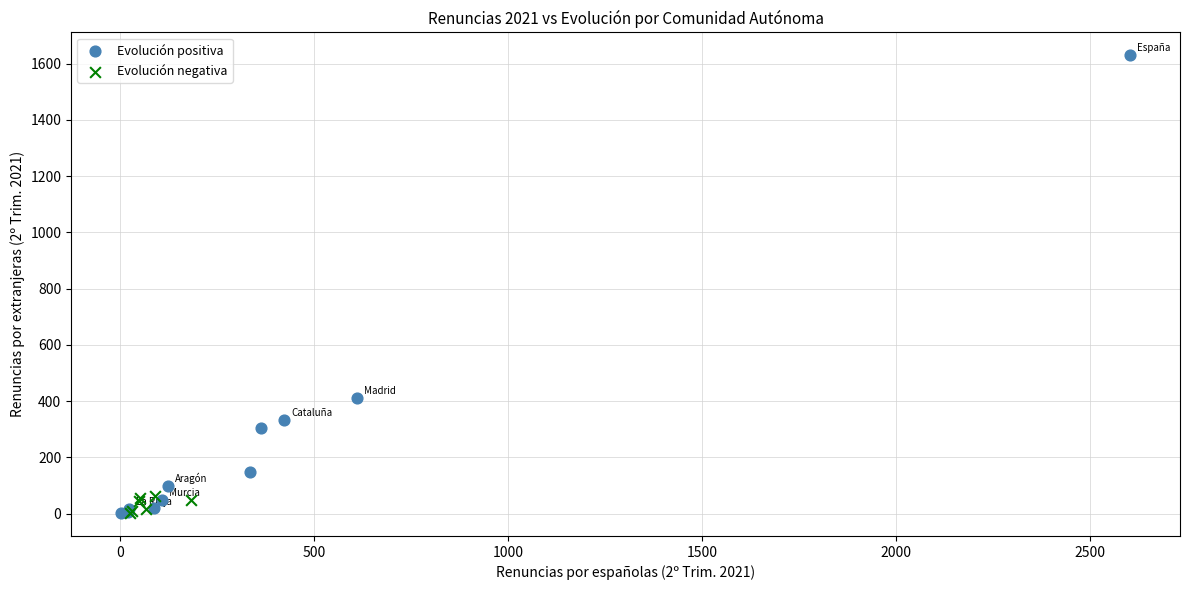

Which series has the largest Y range (max minus min)?

Evolución positiva